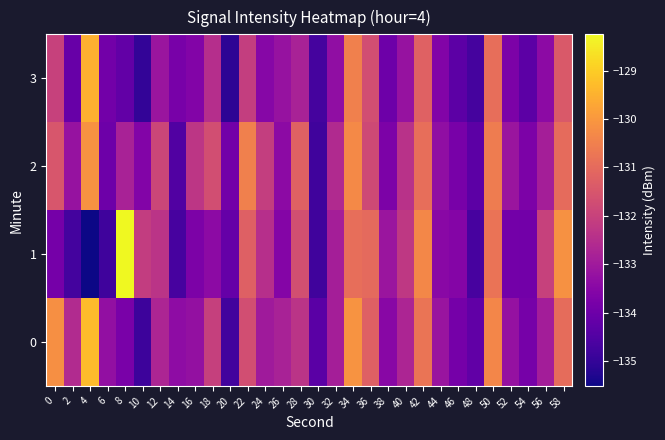

Which series changed the most between 8 and 40?

1